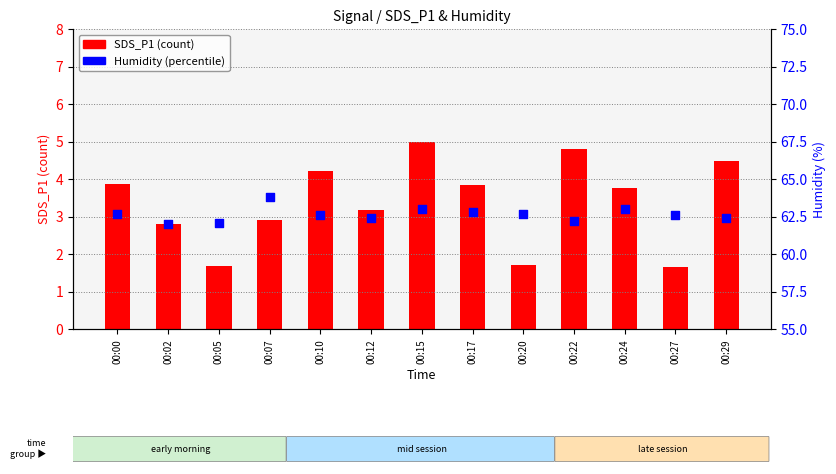

Which series has the widest spread of Y values?

SDS_P1